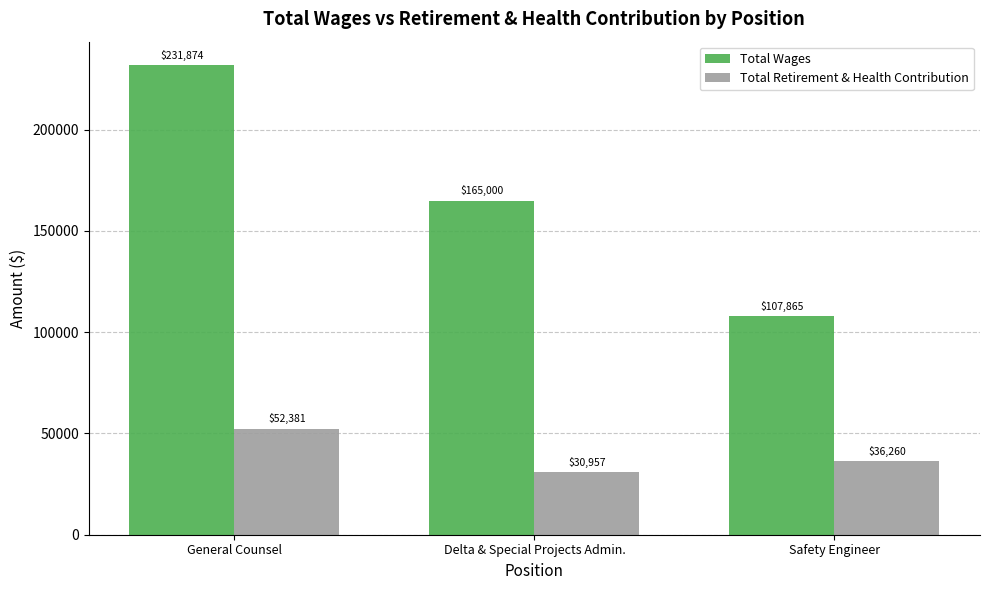

Which series has the largest range (max minus min)?

Total Wages